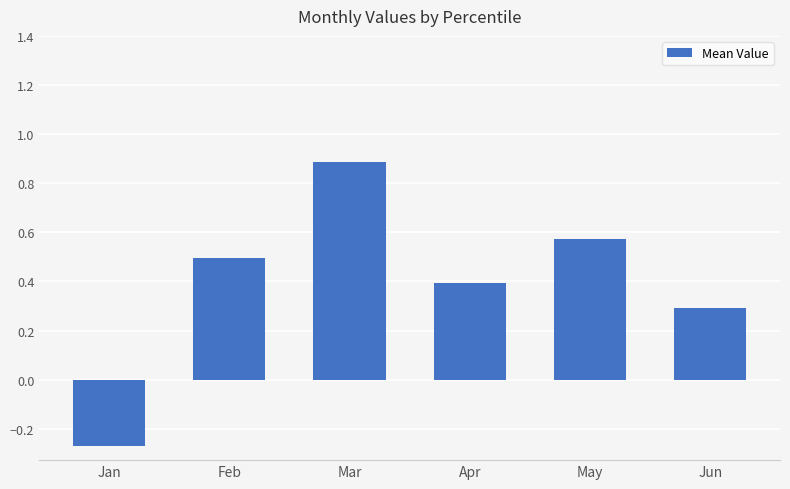

What is the difference between the values at Mar and Feb?

0.4